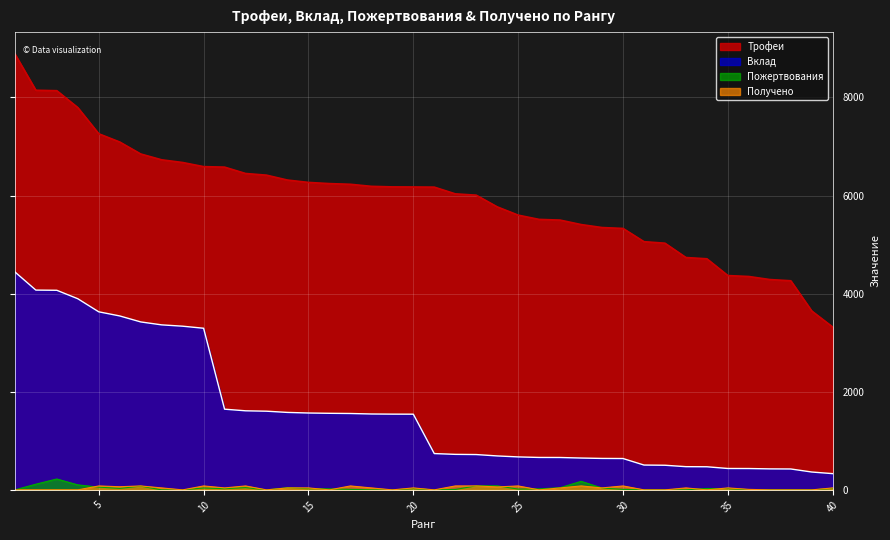

Between 5 and 38, which is larger?

5